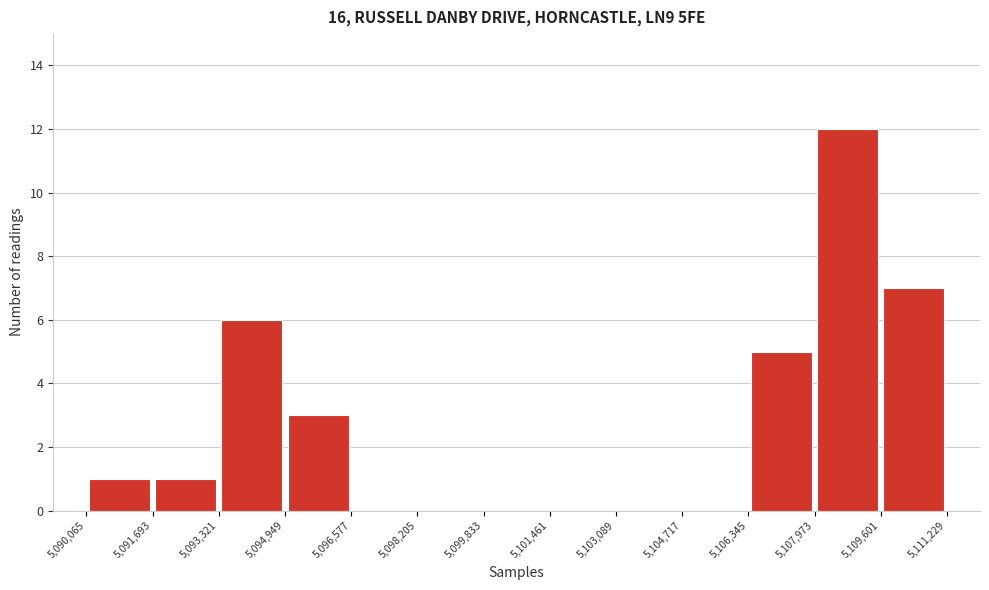

Reading left to right, list every bar in this chart as the range it spans on the x-axis followed by its height. The values are not printed on the chart, so give them approximately, as read against the axis.

5,090,065 to 5,091,693: 1
5,091,693 to 5,093,321: 1
5,093,321 to 5,094,949: 6
5,094,949 to 5,096,577: 3
5,096,577 to 5,098,205: 0
5,098,205 to 5,099,833: 0
5,099,833 to 5,101,461: 0
5,101,461 to 5,103,089: 0
5,103,089 to 5,104,717: 0
5,104,717 to 5,106,345: 0
5,106,345 to 5,107,973: 5
5,107,973 to 5,109,601: 12
5,109,601 to 5,111,229: 7